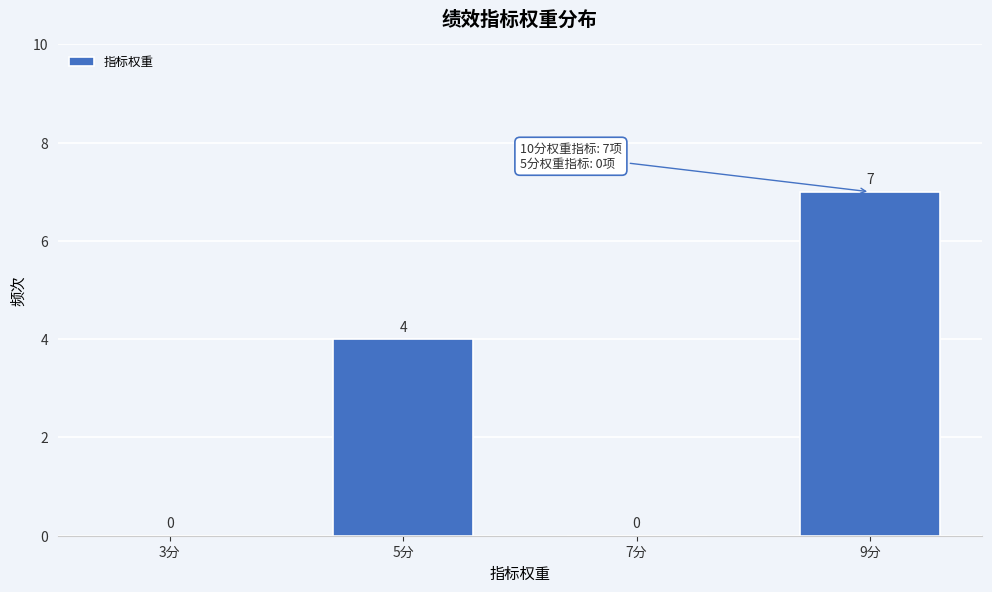

Reading left to right, extract all data points from this chart.

3分=0	5分=4	7分=0	9分=7